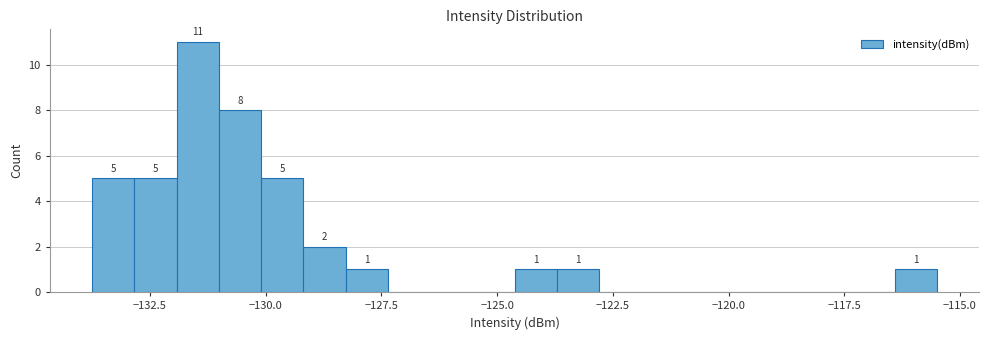

Read against the x-axis, roughly where is the centre of the tallest bar?

-131.5